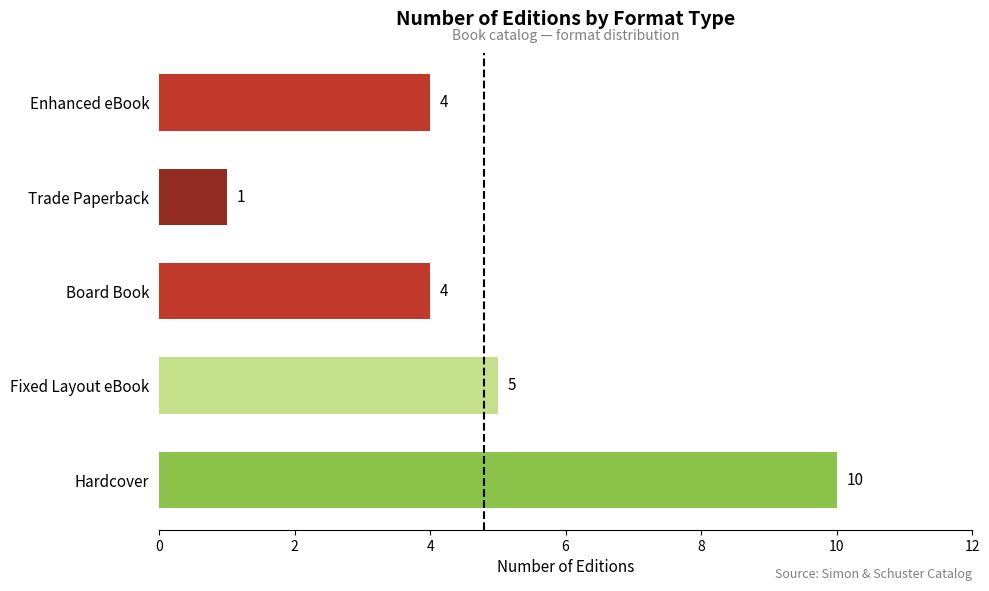

The chart shows a value of 5 at Fixed Layout eBook. True or false?

True